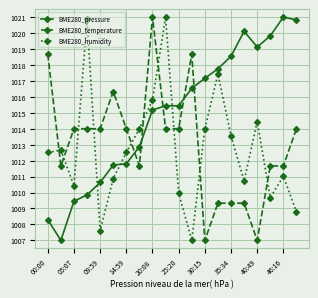

What is the maximum value shown in the chart?

1021.0